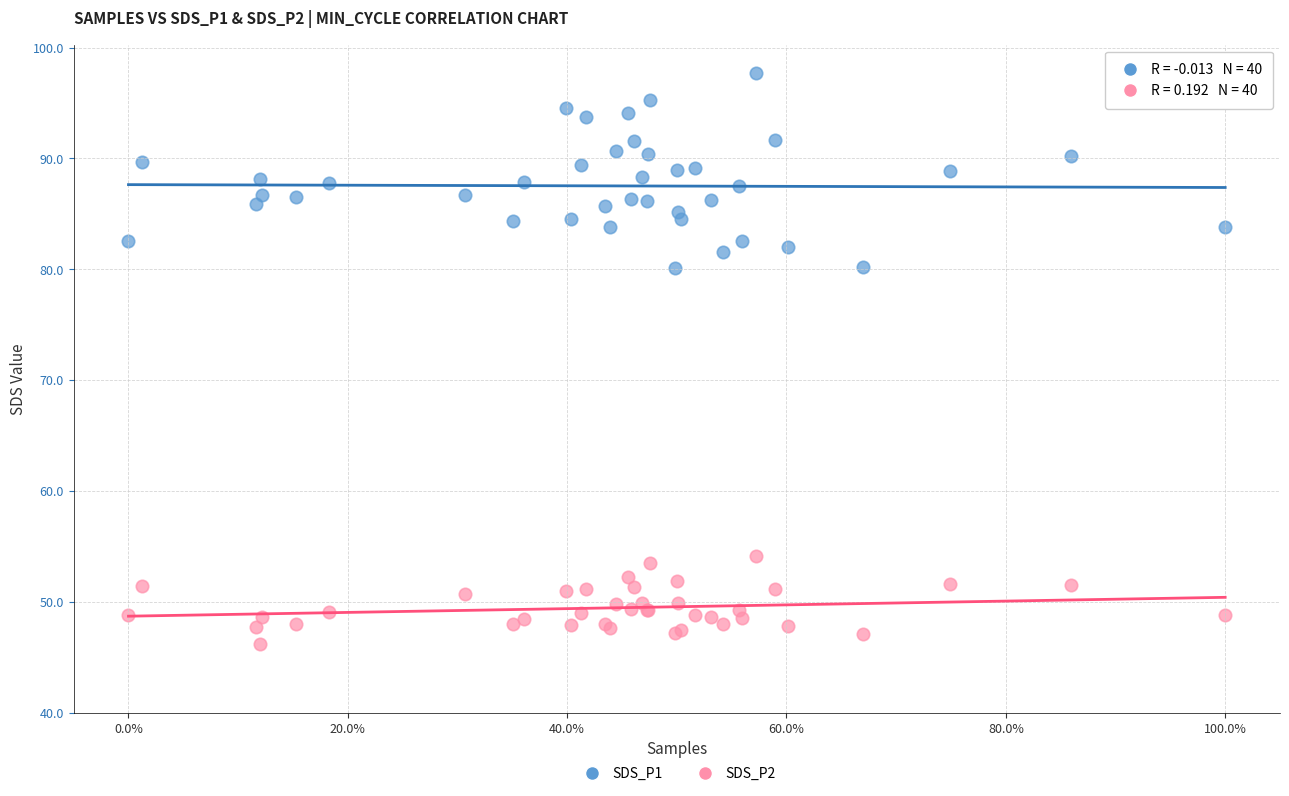

Which series contains the highest Y value?

SDS_P1